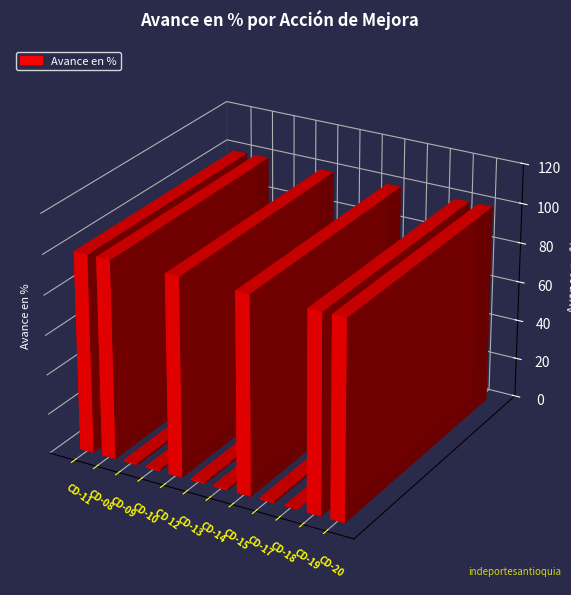

How many bars are there in total?

12